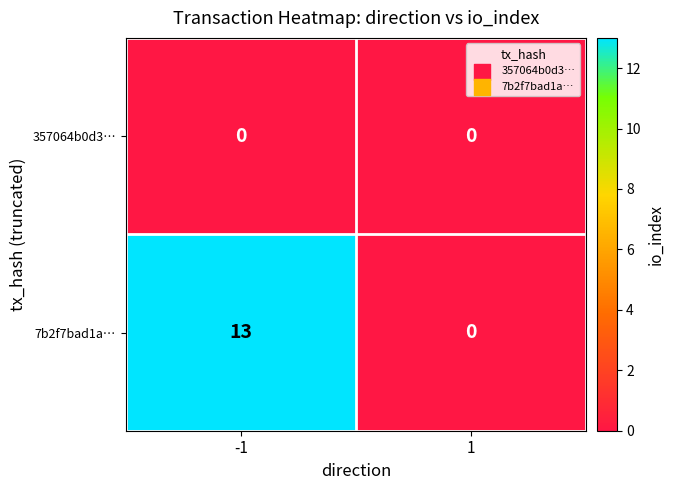

Reading left to right, extract all data points from this chart.

357064b0d3…: -1=0	1=0
7b2f7bad1a…: -1=13	1=0